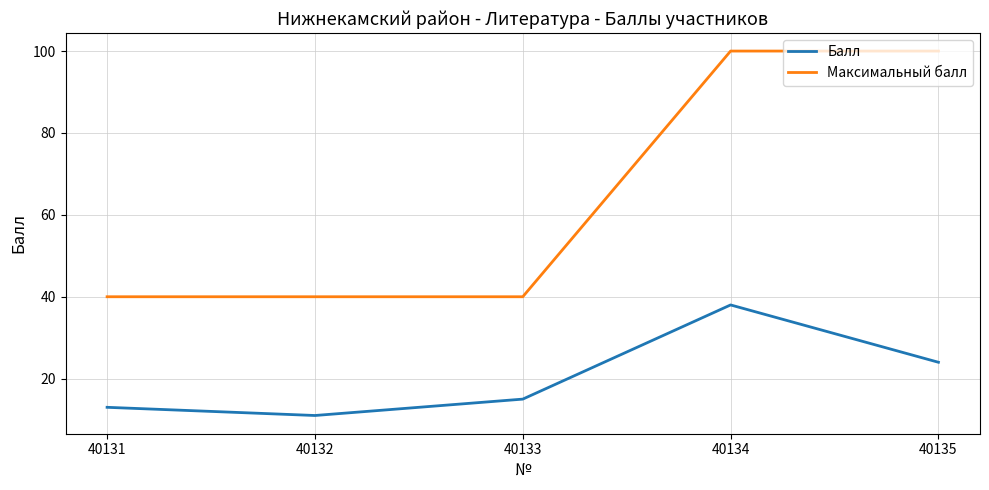

What is the minimum value shown in the chart?

11